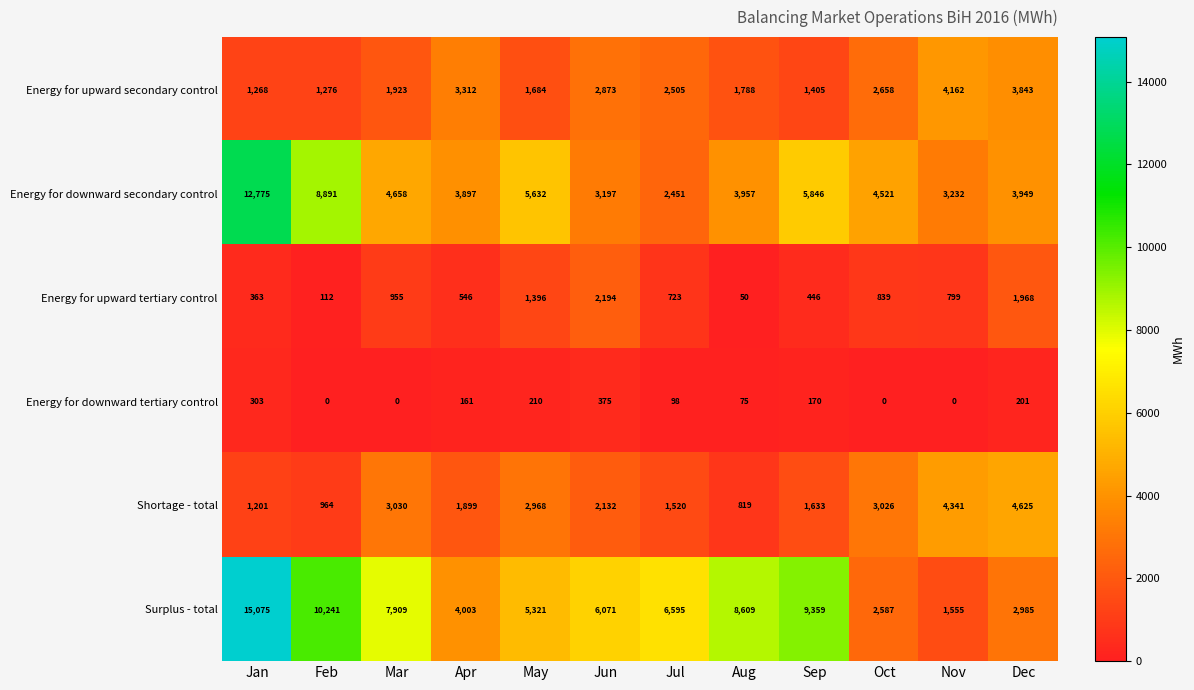

True or false: Shortage - total has a value of 964 at Feb.

True